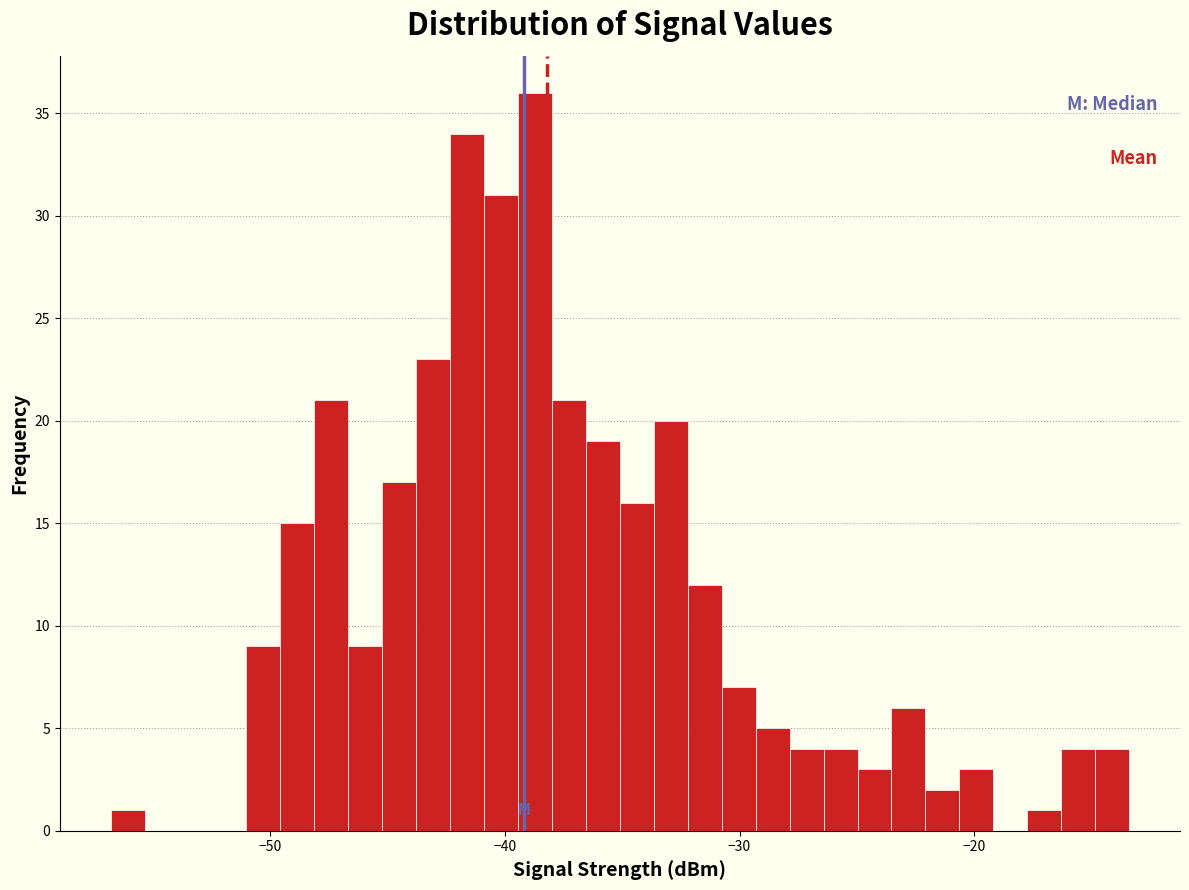

Around what value on the x-axis is the tallest bar? Give the approximate position of its centre, as read against the axis.

-39